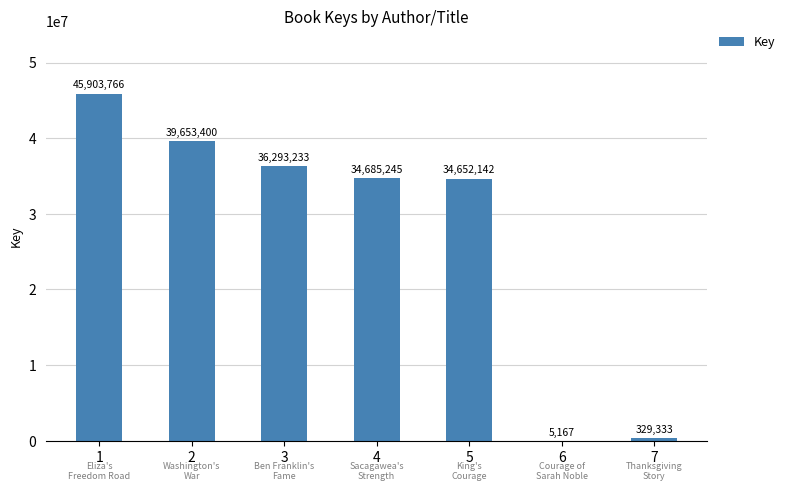

The chart shows a value of 14193805 at 3. True or false?

False